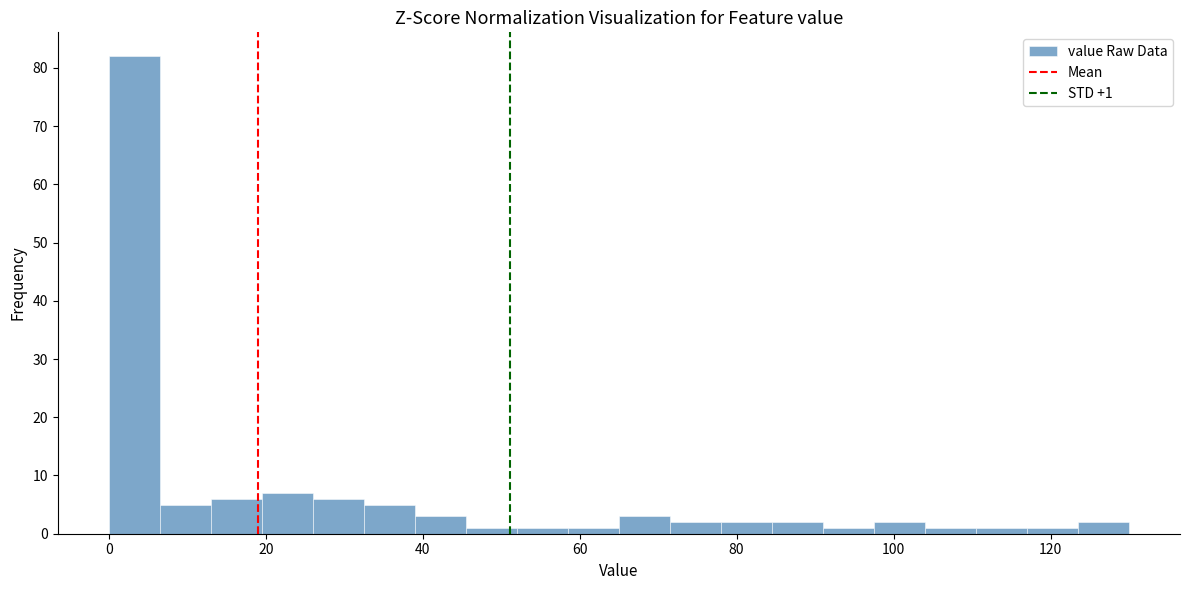

Around what value on the x-axis is the tallest bar? Give the approximate position of its centre, as read against the axis.

4